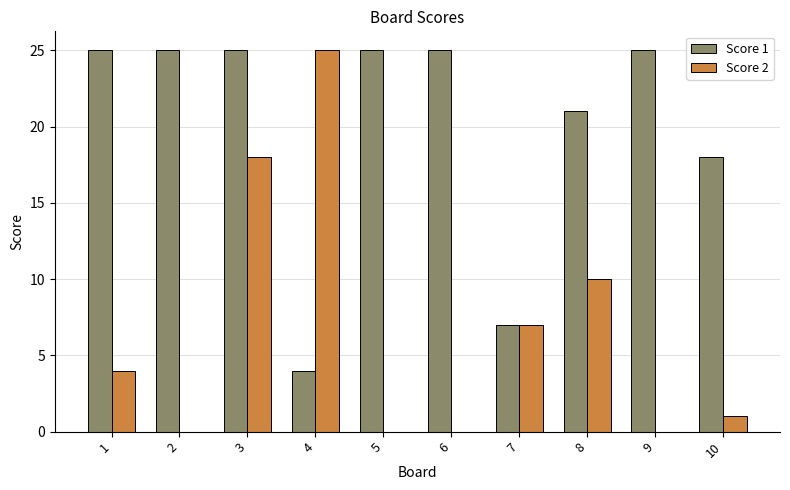

The Score 1 series shows 2 at 4. True or false?

False